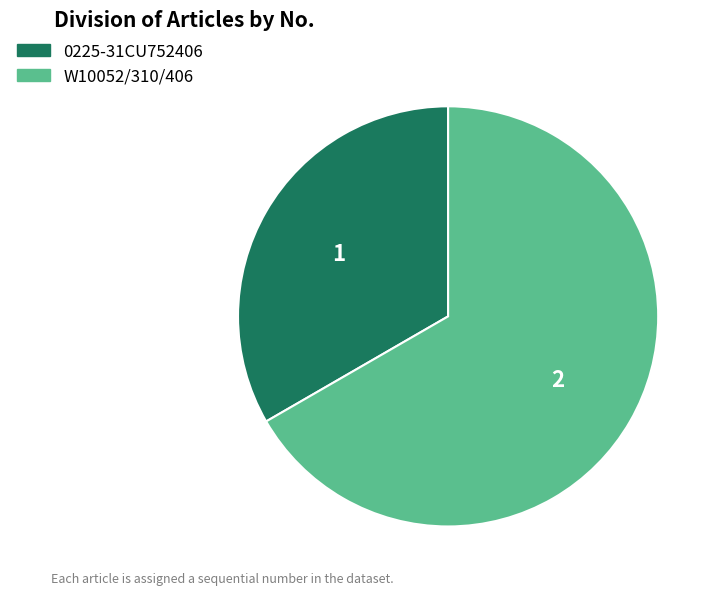

True or false: 0225-31CU752406 accounts for 46% of the total.

False